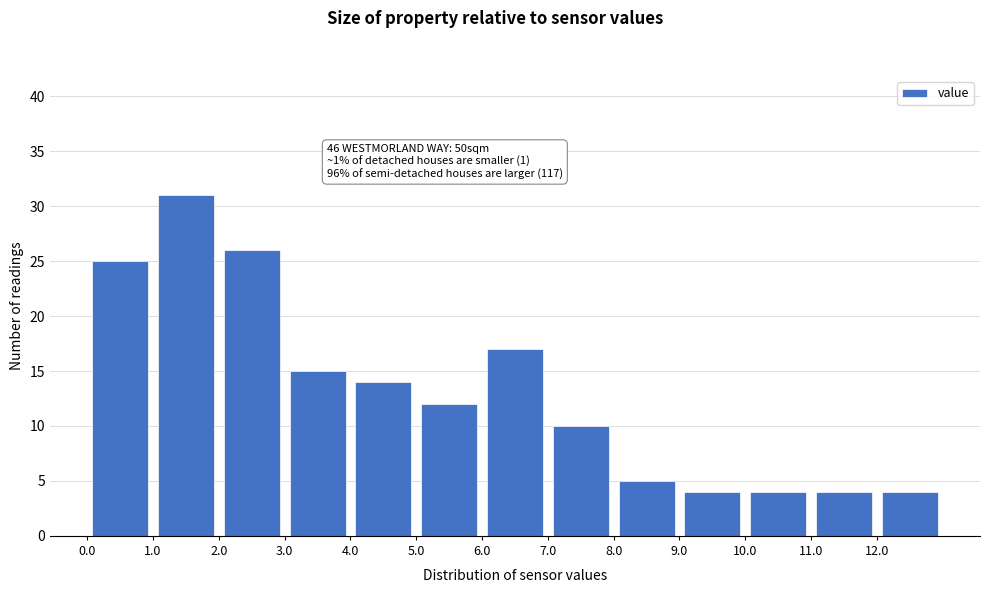

Which range on the x-axis has the tallest bar?

1 to 2